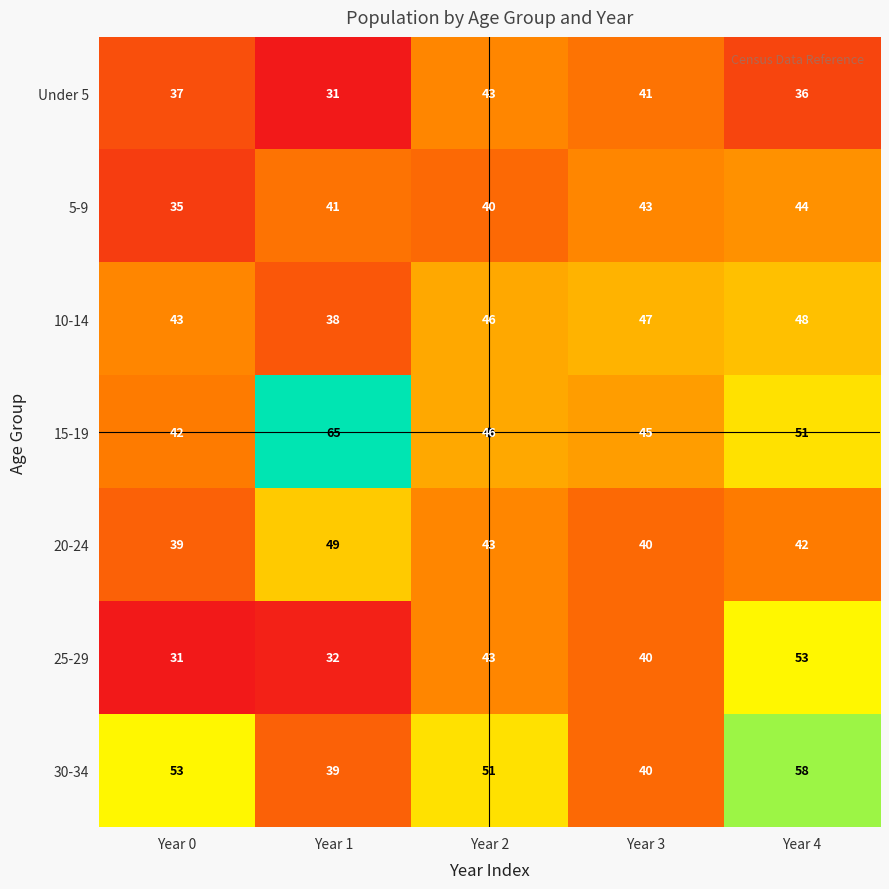

Which series changed the most between Year 0 and Year 3?

30-34